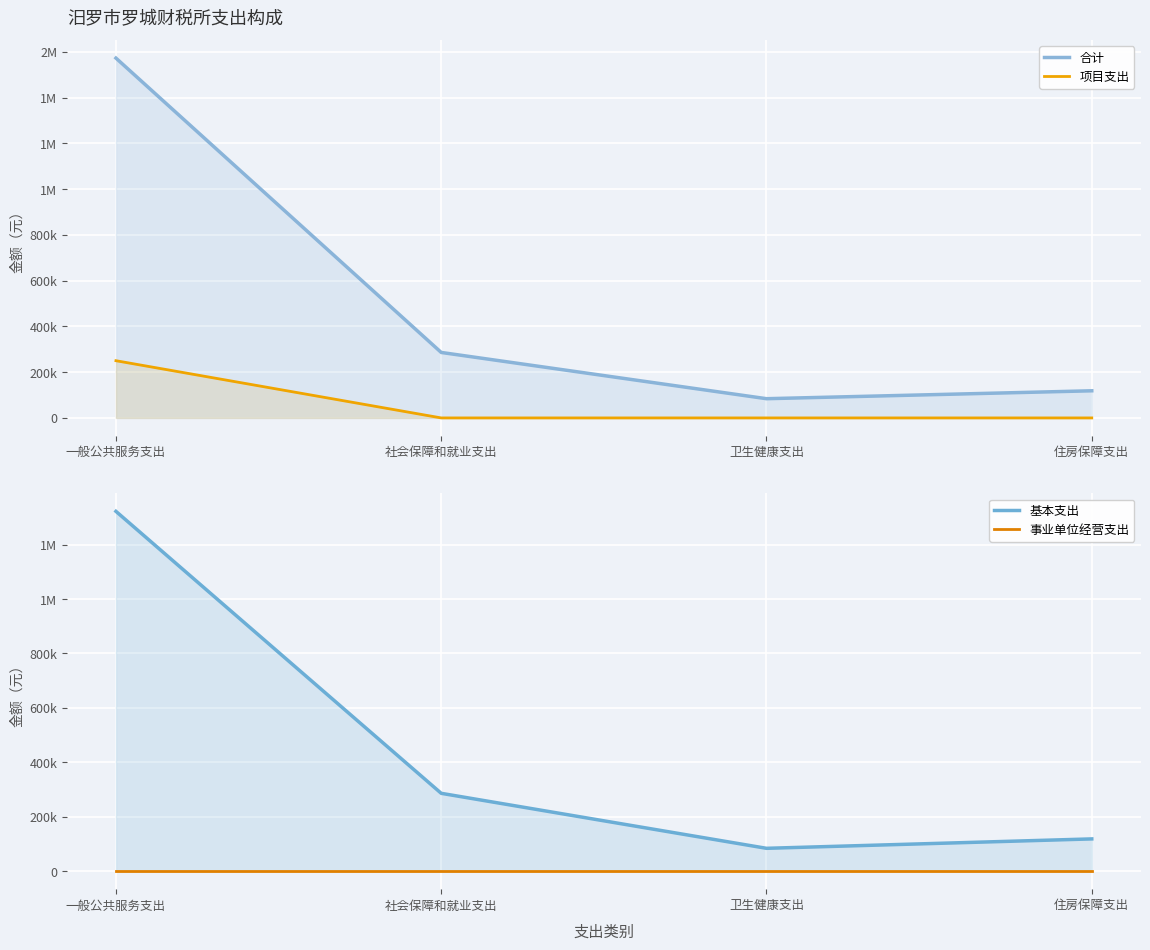

How many data points in 合计 are above 286101?

2